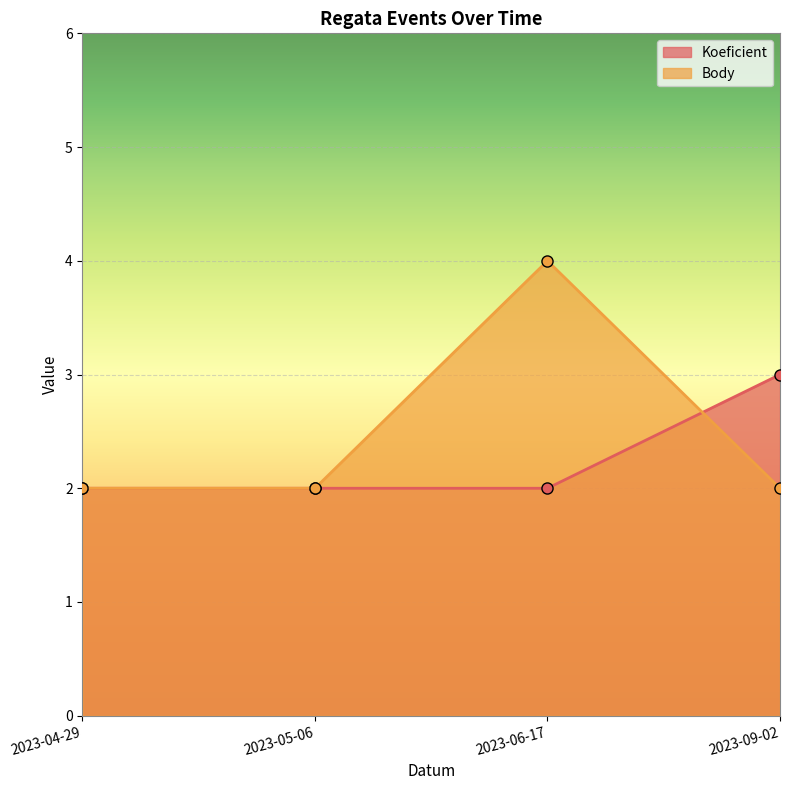

What is the sum of the Koeficient values at 2023-04-29 and 2023-06-17?

4